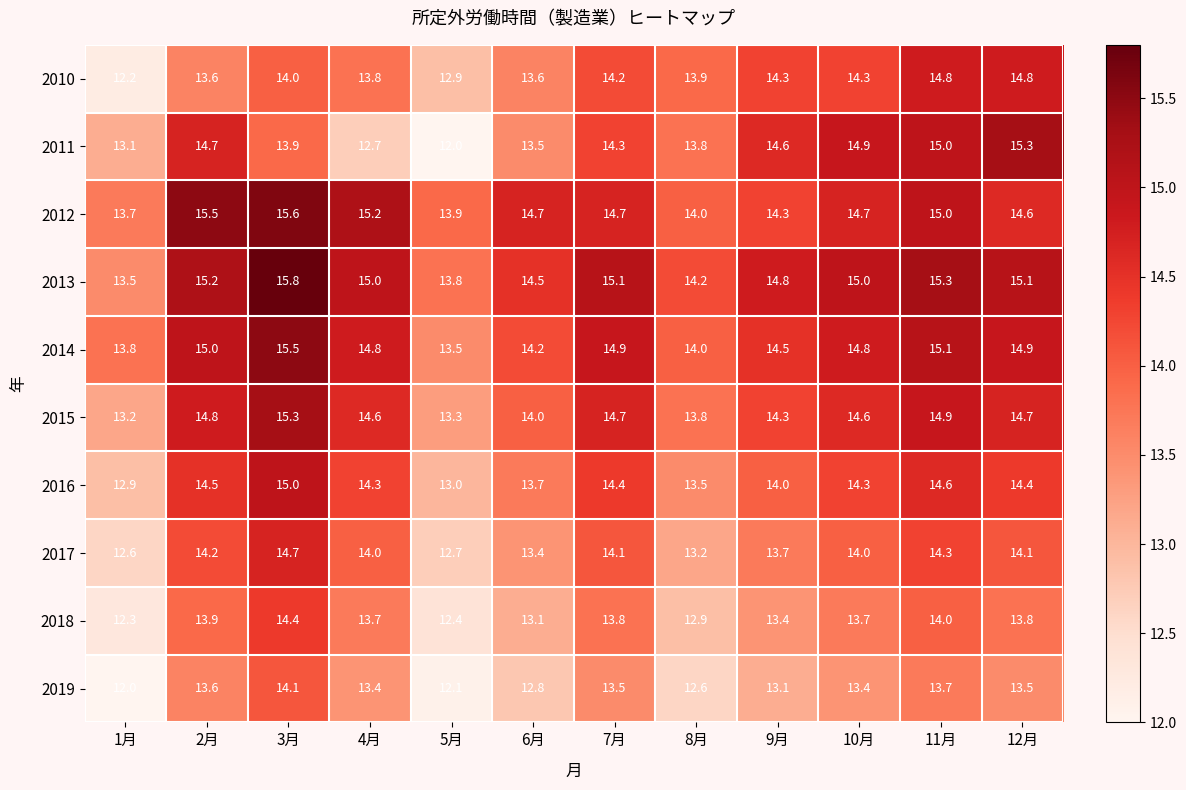

What is the difference between the second highest and second lowest values in the 2017 series?

1.6